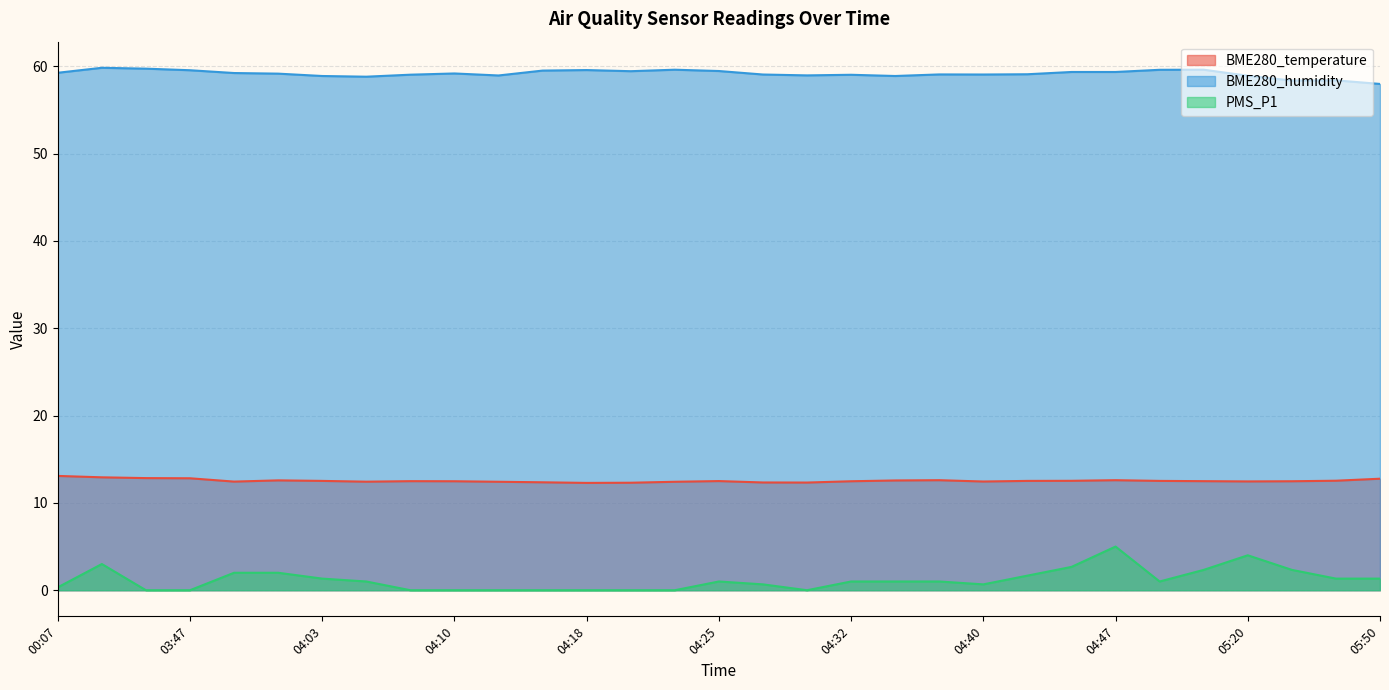

True or false: BME280_humidity and PMS_P1 intersect in this chart.

False